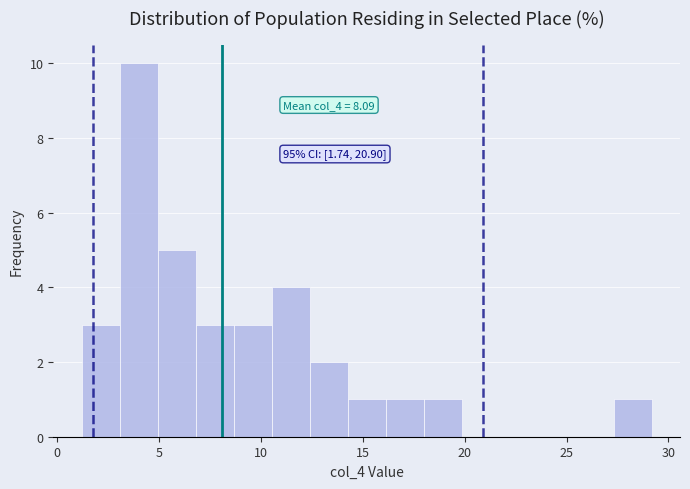

Read against the x-axis, roughly where is the centre of the tallest bar?

4.0